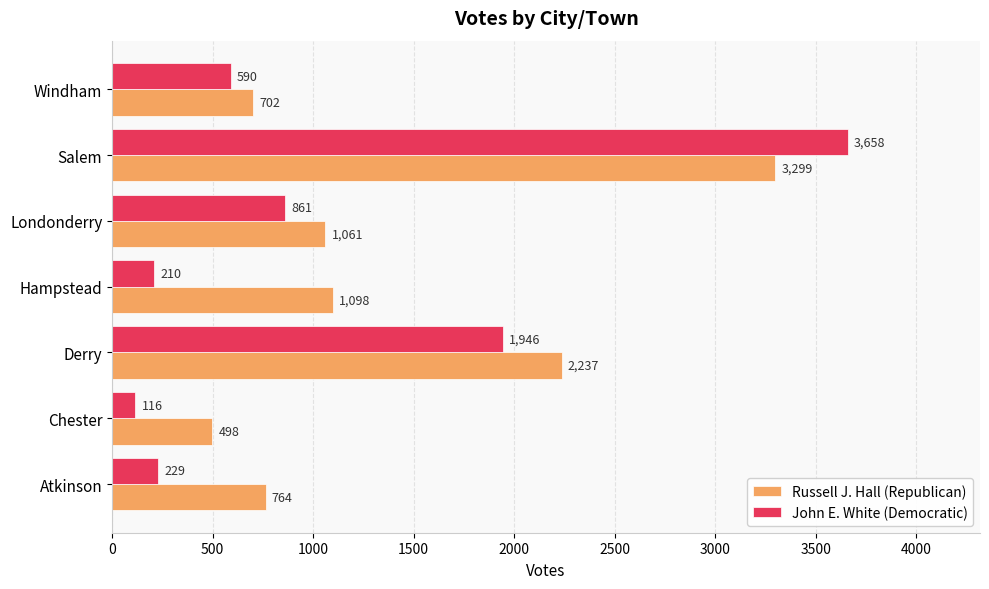

Which category has the highest value across all series?

Salem